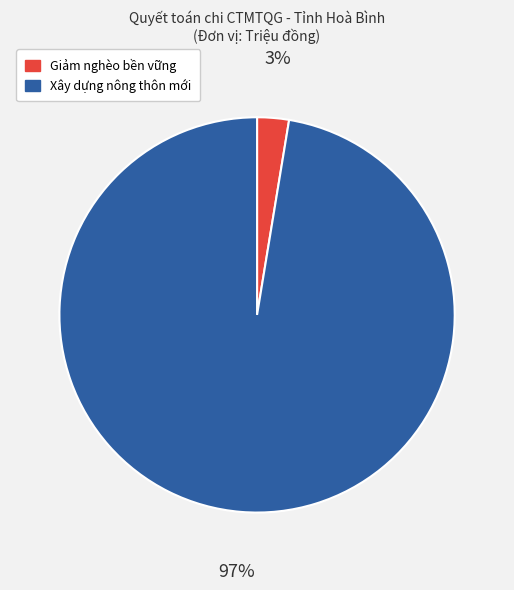

To the nearest percent, what is the average slice percentage?

50%